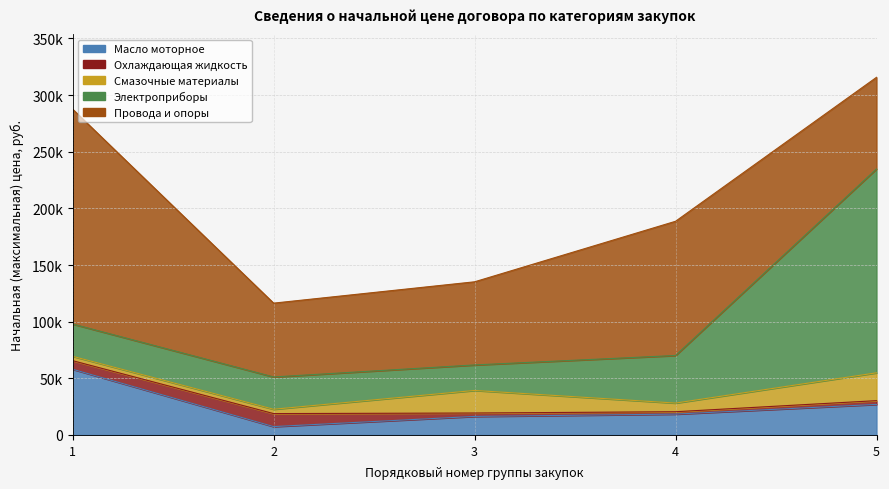

Reading right to left, what are all the values shown in this chart?

Масло моторное: 5=26949.9	4=18393.8	3=16356.0	2=7375.7	1=57987.4
Охлаждающая жидкость: 5=3330.0	4=2100.0	3=3000.0	2=11472.0	1=7575.2
Смазочные материалы: 5=24564.1	4=7646.4	3=19934.0	2=3838.3	1=3864.0
Электроприборы: 5=180000.0	4=42000.0	3=22500.0	2=28500.0	1=28500.0
Провода и опоры: 5=80850.0	4=118470.0	3=73387.5	2=65160.0	1=189625.0